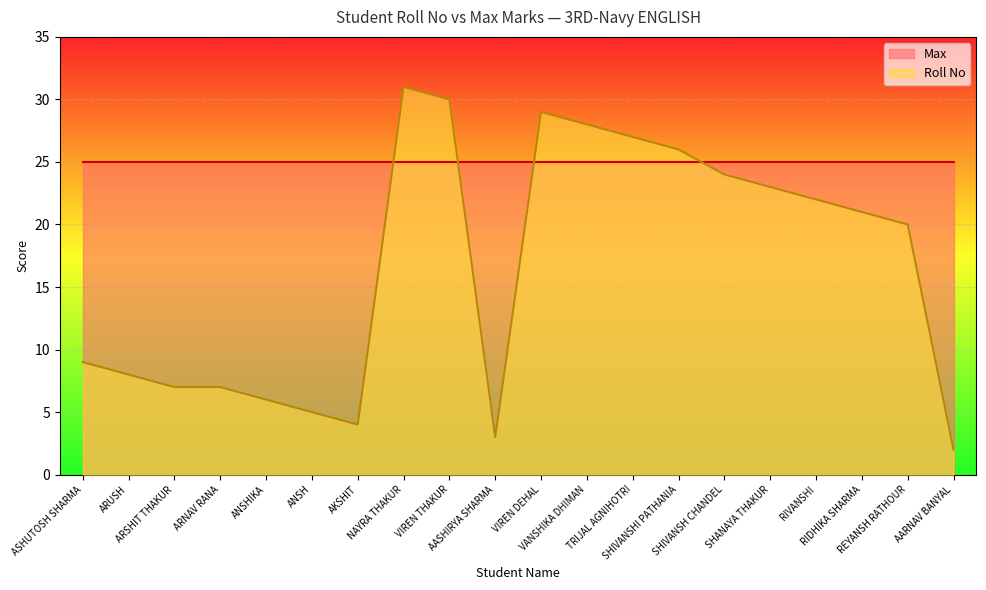

Reading left to right, transcribe all the data shown in this chart.

9	8	7	7	6	5	4	31	30	3	29	28	27	26	24	23	22	21	20	2